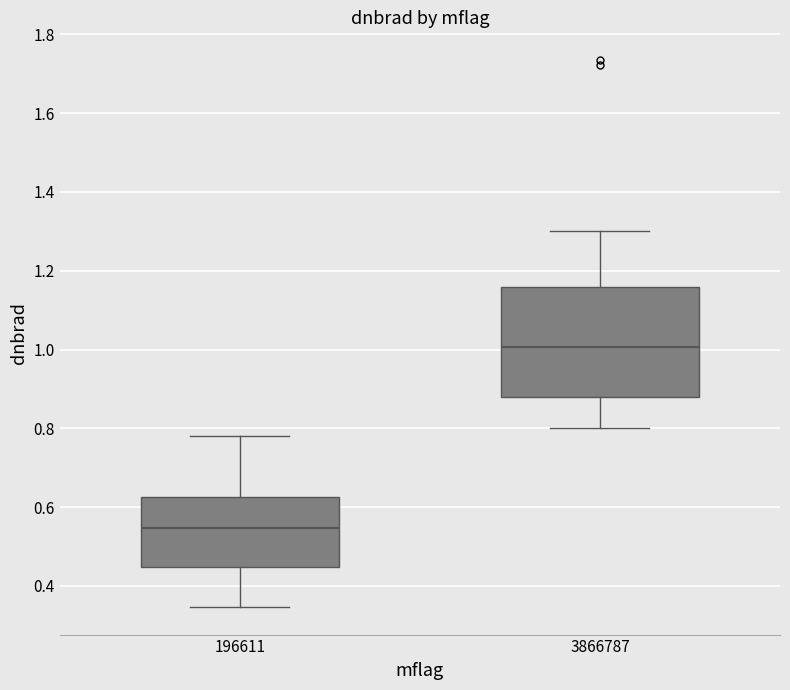

Comparing the boxes themselves (not the whiskers), which one is the tallest?

3866787